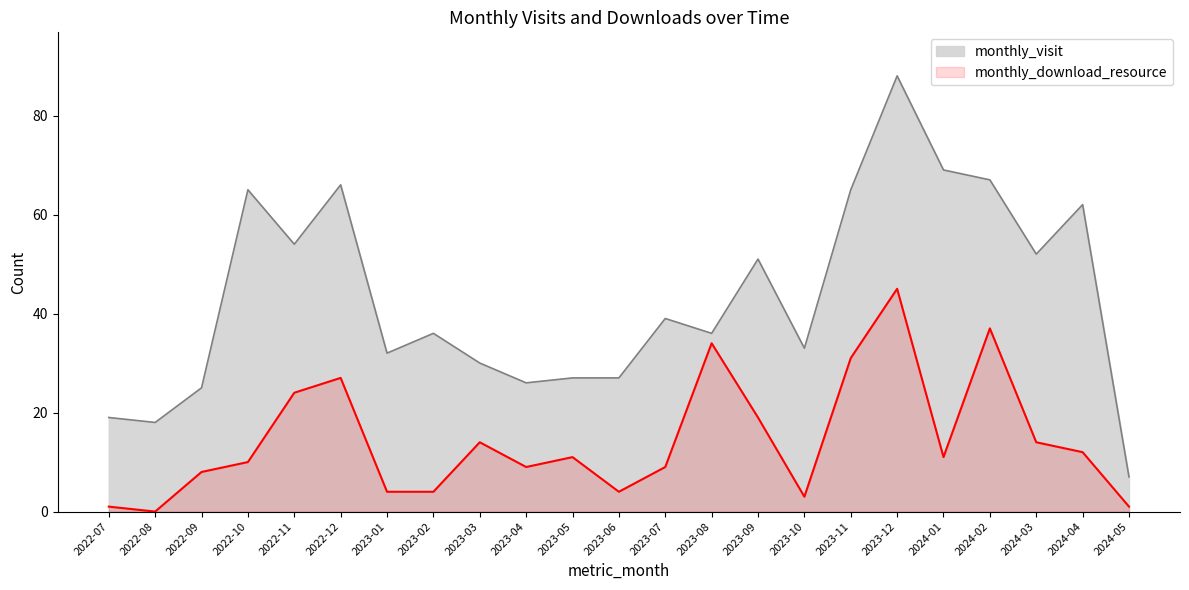

What is the label of the 5th point from the right?

2024-01